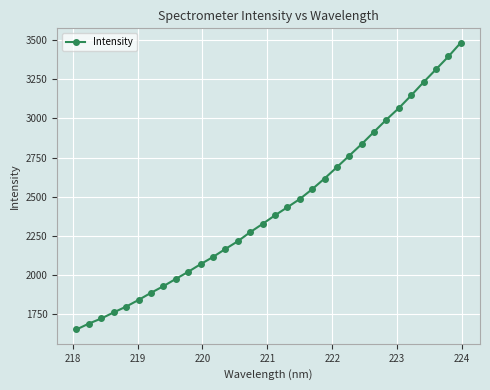

What is the sum of all values?

77747.8